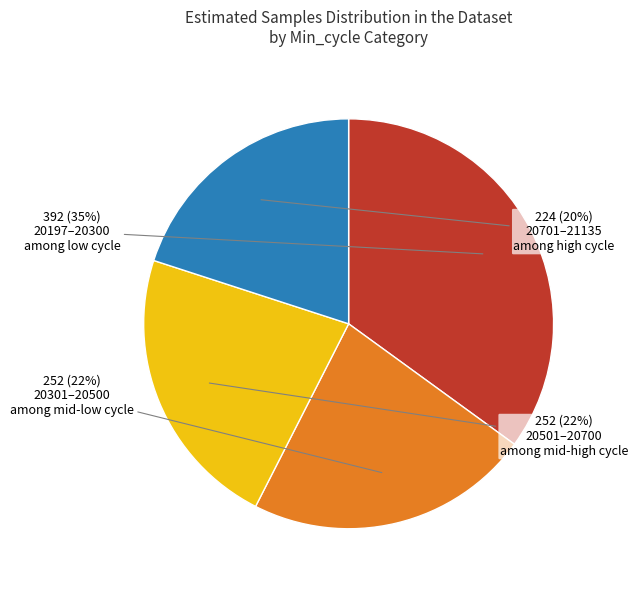

To the nearest percent, what is the average slice percentage?

25%